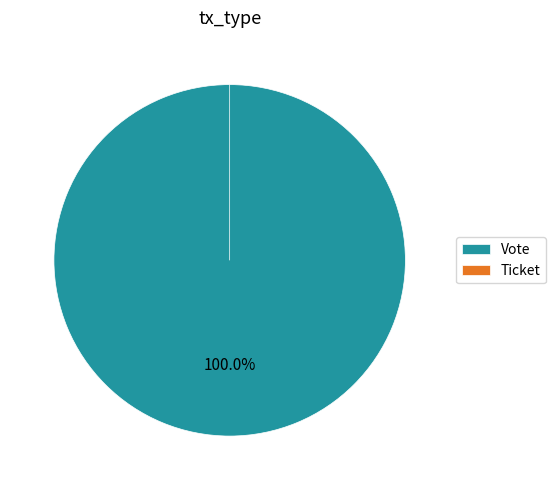

What is the change in value from Vote to Ticket?

-1